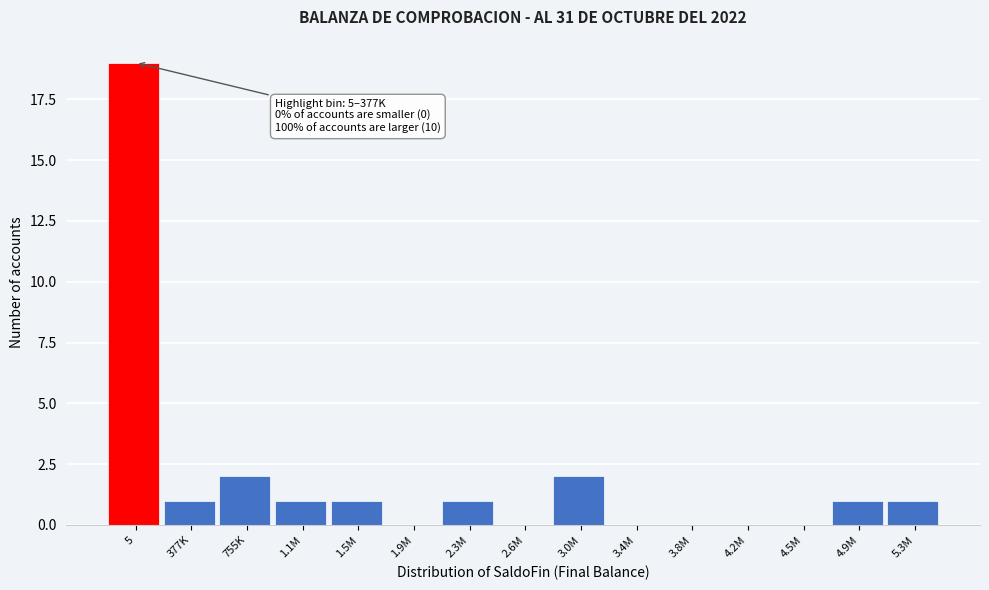

Reading left to right, transcribe all the data shown in this chart.

5=19	377K=1	755K=2	1.1M=1	1.5M=1	1.9M=0	2.3M=1	2.6M=0	3.0M=2	3.4M=0	3.8M=0	4.2M=0	4.5M=0	4.9M=1	5.3M=1